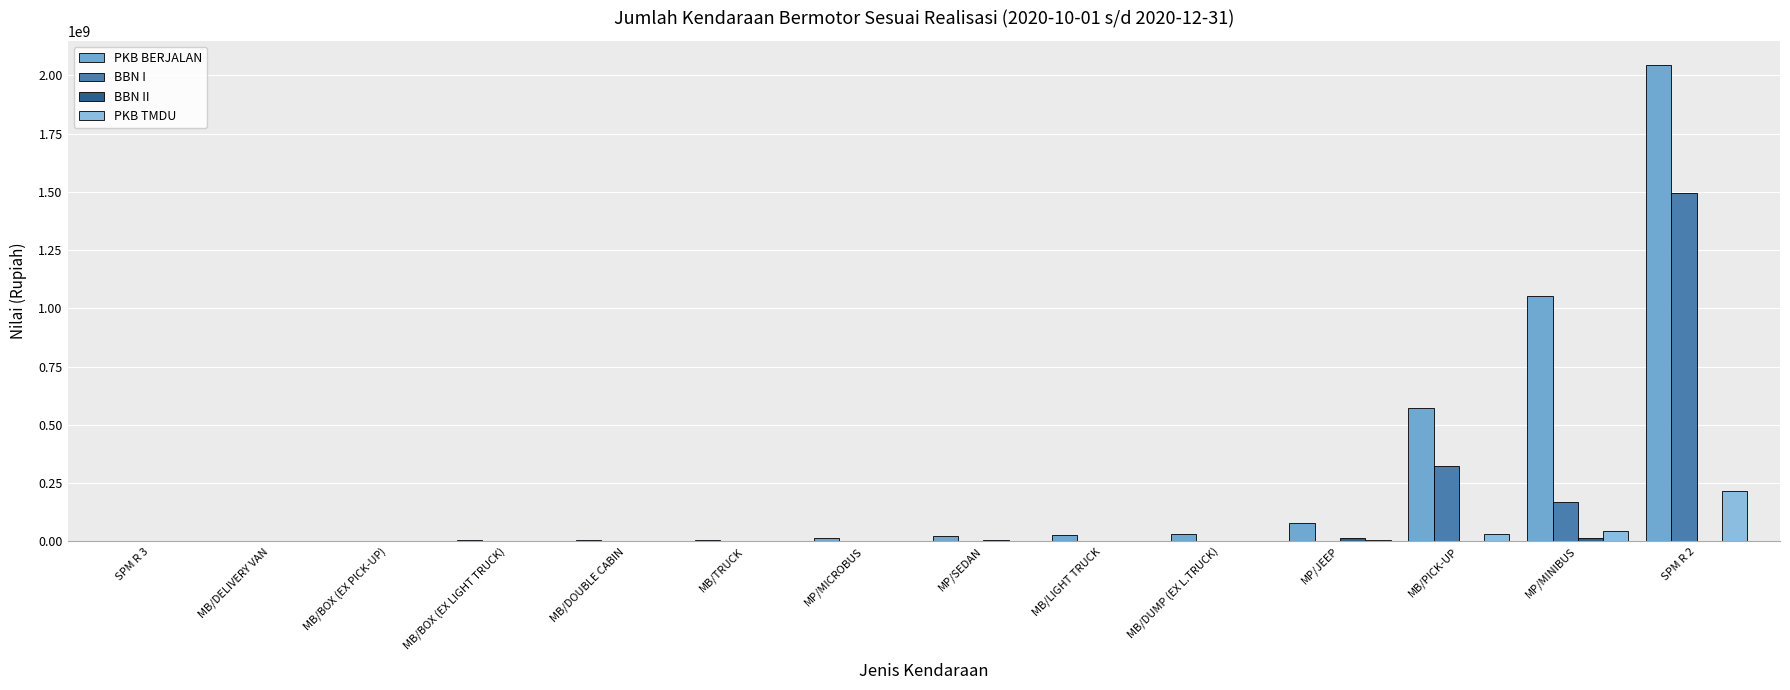

The PKB BERJALAN series shows 1965416 at SPM R 3. True or false?

True